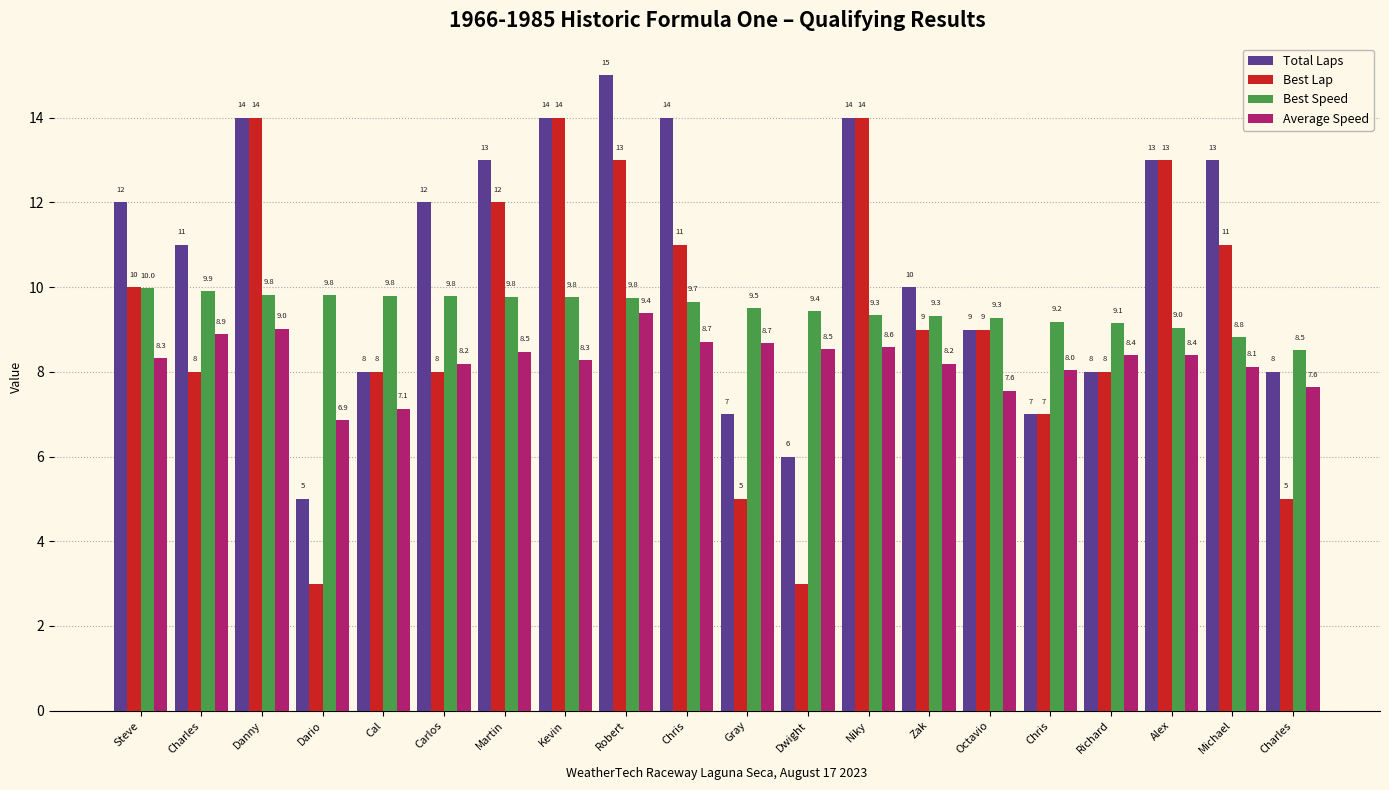

The value of Best Speed at Danny is 14.5. True or false?

False